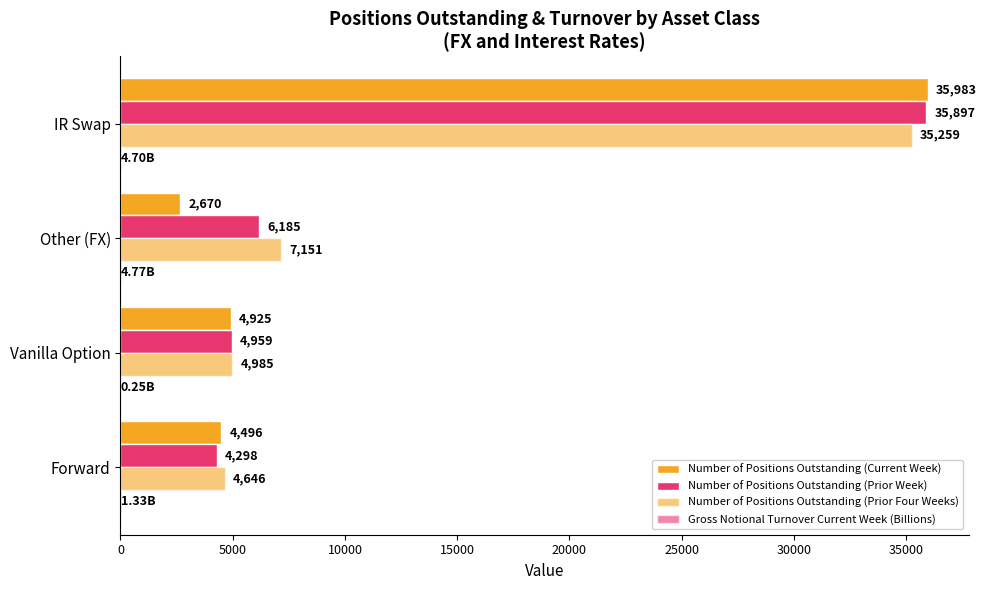

How many data points does each series have?

4